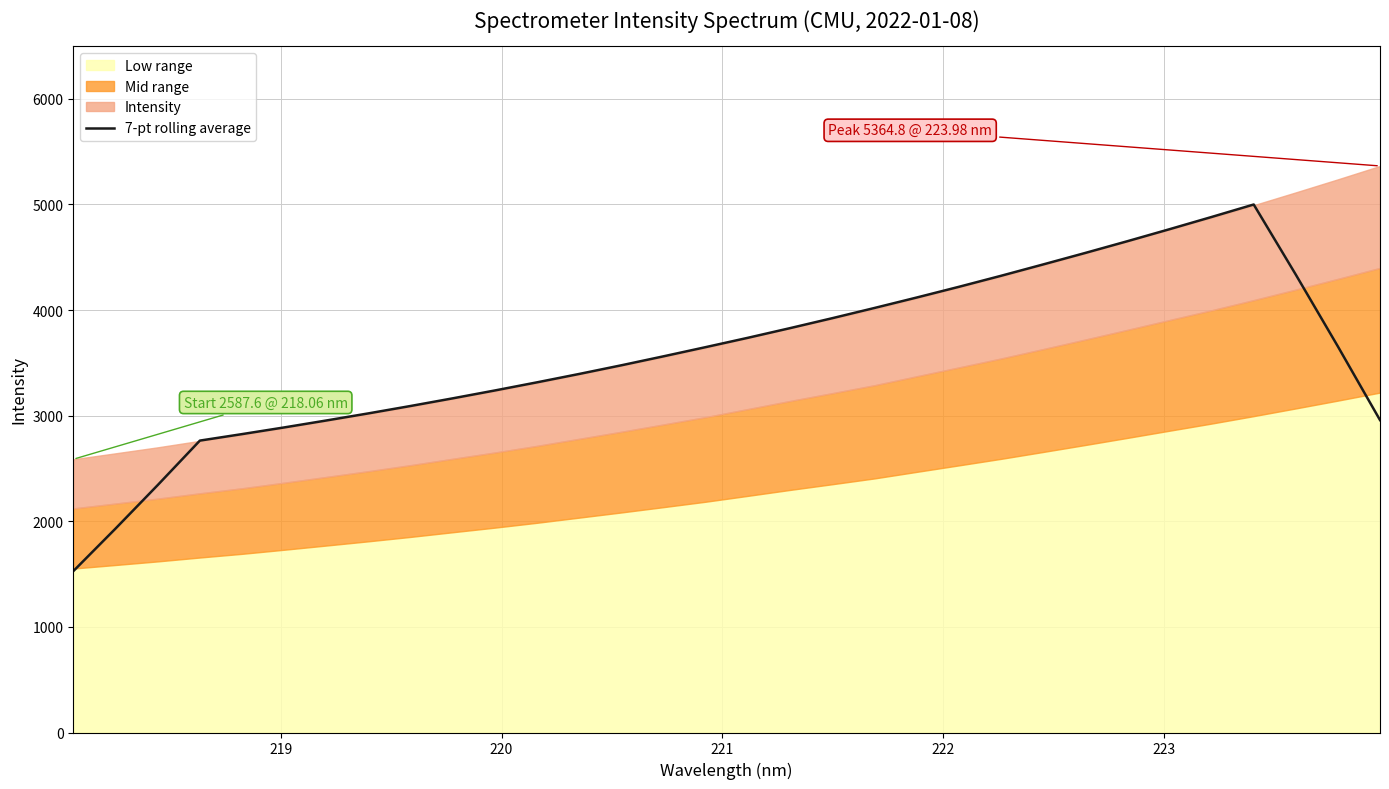

What is the minimum value for 7-pt rolling average?

1527.6